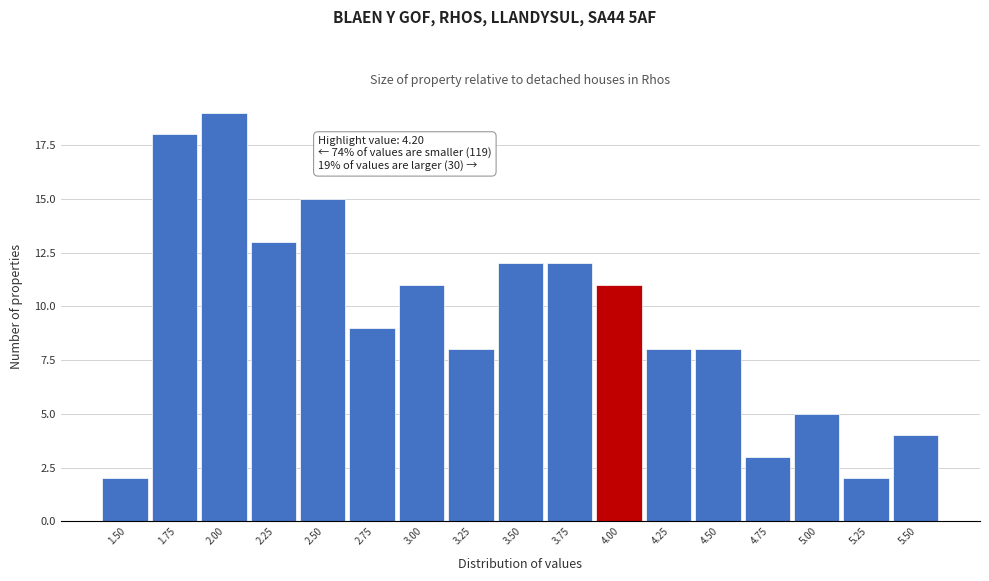

Reading right to left, transcribe all the data shown in this chart.

5.50=4	5.25=2	5.00=5	4.75=3	4.50=8	4.25=8	4.00=11	3.75=12	3.50=12	3.25=8	3.00=11	2.75=9	2.50=15	2.25=13	2.00=19	1.75=18	1.50=2